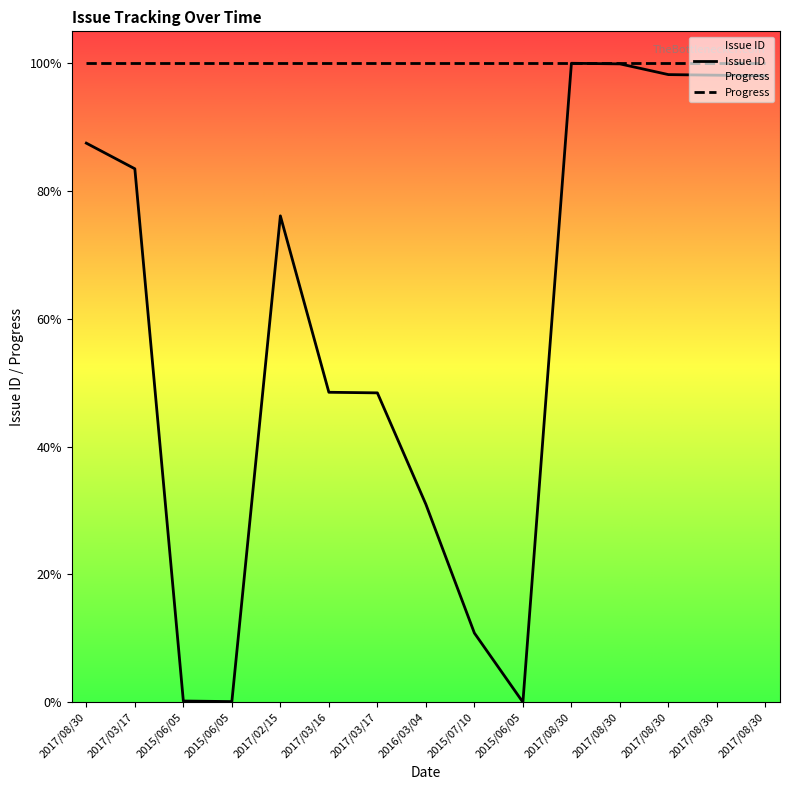

Reading left to right, extract all data points from this chart.

87.5	83.5	0.2	0.1	76.1	48.5	48.4	31.0	10.8	0.0	100.0	99.9	98.2	98.1	98.0